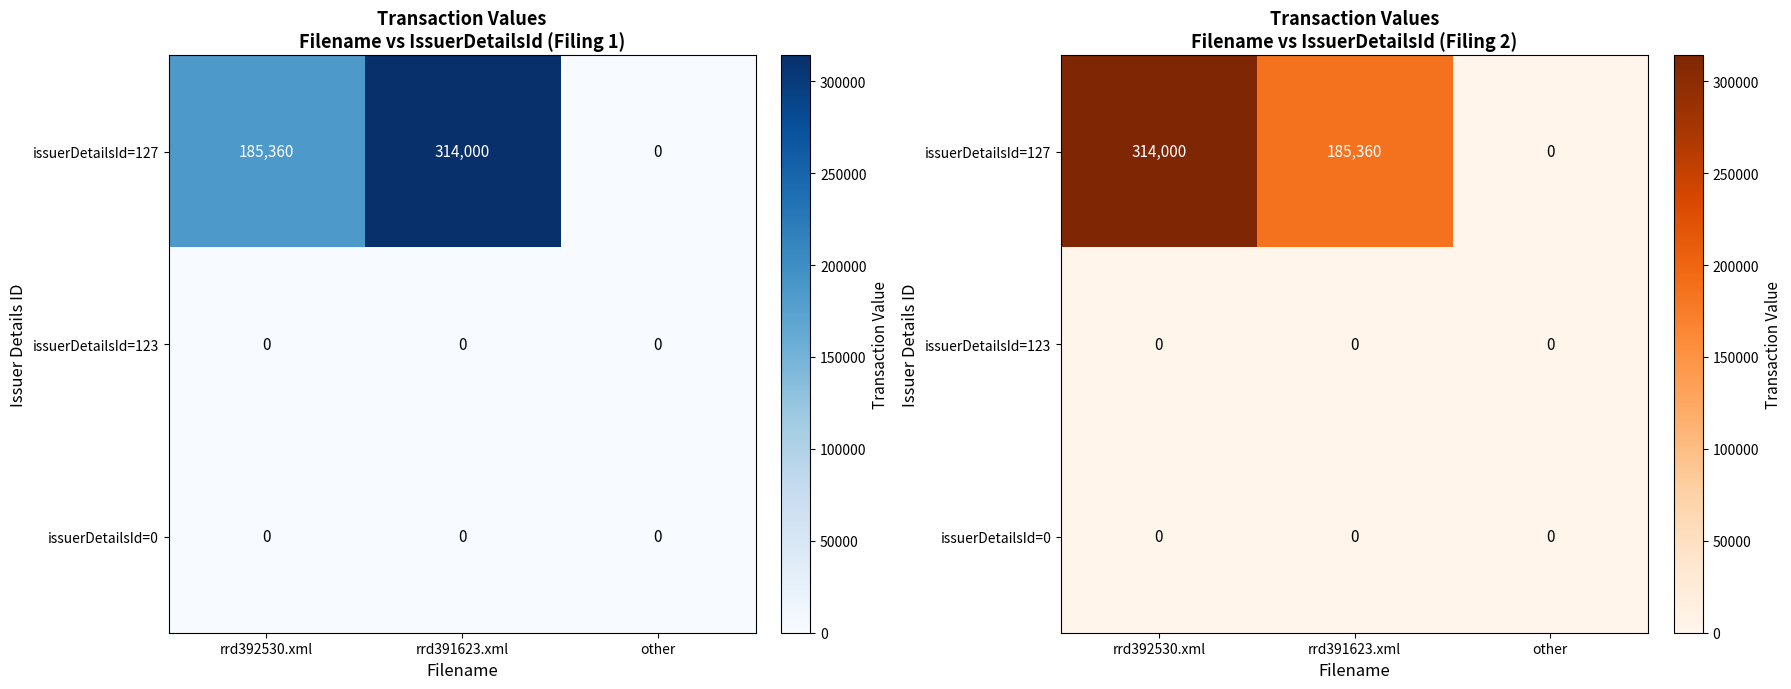

At other, list the series in order from largest to smallest.

issuerDetailsId=127, issuerDetailsId=123, issuerDetailsId=0